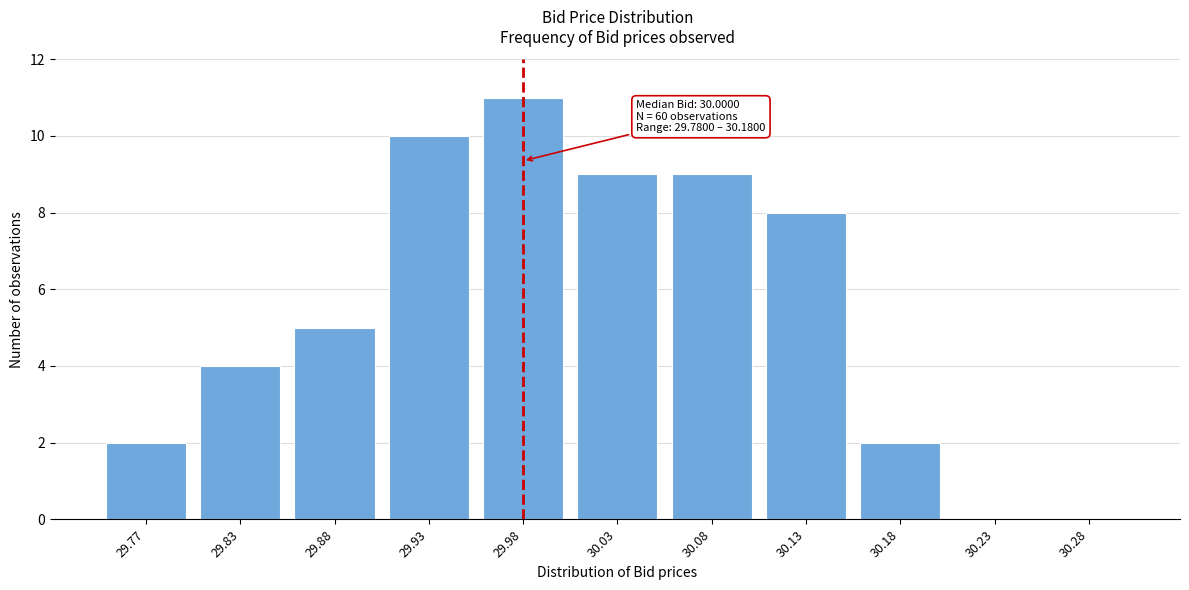

Reading right to left, what are all the values shown in this chart?

30.28=0	30.23=0	30.18=2	30.13=8	30.08=9	30.03=9	29.98=11	29.93=10	29.88=5	29.83=4	29.77=2